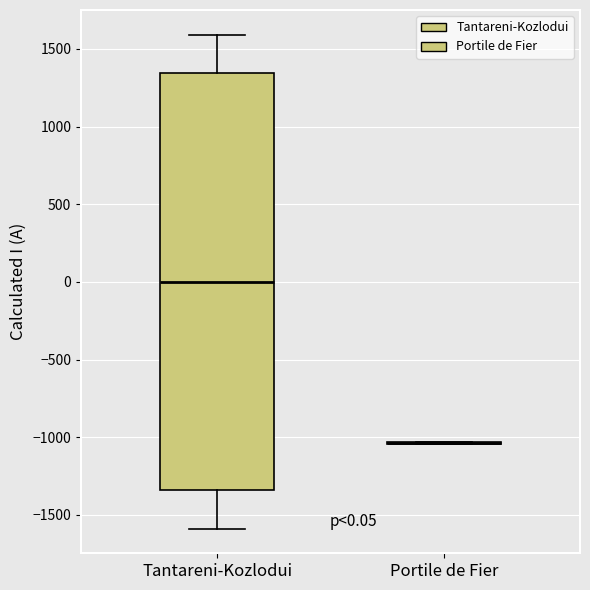

Comparing the boxes themselves (not the whiskers), which one is the tallest?

Tantareni-Kozlodui